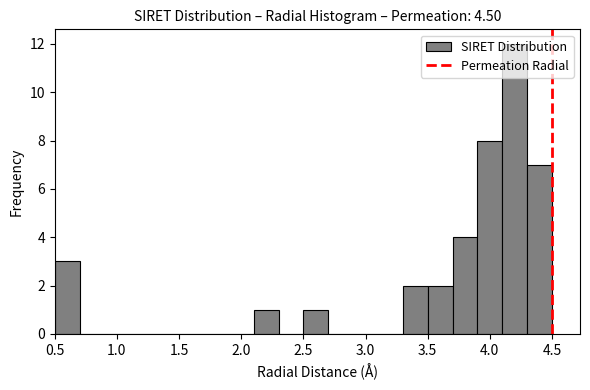

Reading left to right, list every bar in this chart as the range it spans on the x-axis followed by its height. The values are not printed on the chart, so give them approximately, as read against the axis.

0.5 to 0.7: 3
0.7 to 0.9: 0
0.9 to 1.1: 0
1.1 to 1.3: 0
1.3 to 1.5: 0
1.5 to 1.7: 0
1.7 to 1.9: 0
1.9 to 2.1: 0
2.1 to 2.3: 1
2.3 to 2.5: 0
2.5 to 2.7: 1
2.7 to 2.9: 0
2.9 to 3.1: 0
3.1 to 3.3: 0
3.3 to 3.5: 2
3.5 to 3.7: 2
3.7 to 3.9: 4
3.9 to 4.1: 8
4.1 to 4.3: 12
4.3 to 4.5: 7